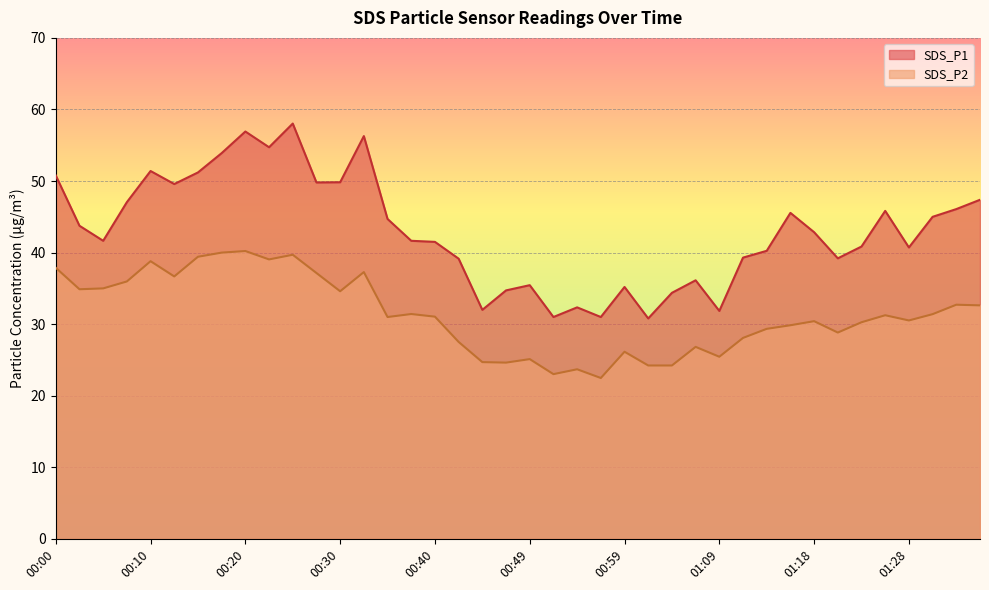

How many data points in SDS_P2 are less than 31?

19